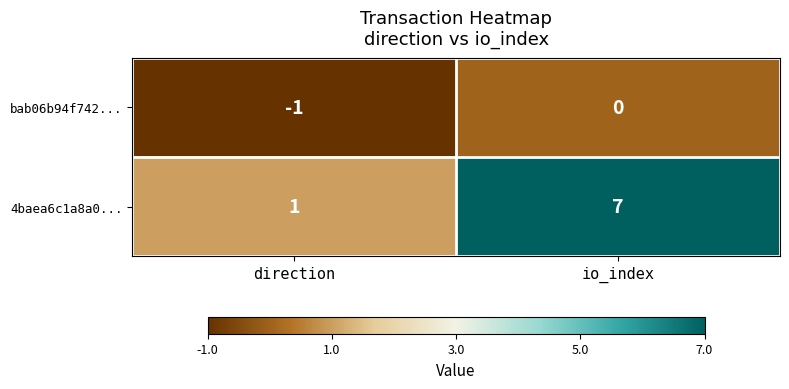

Is it true that 4baea6c1a8a0... equals 0 at direction?

False